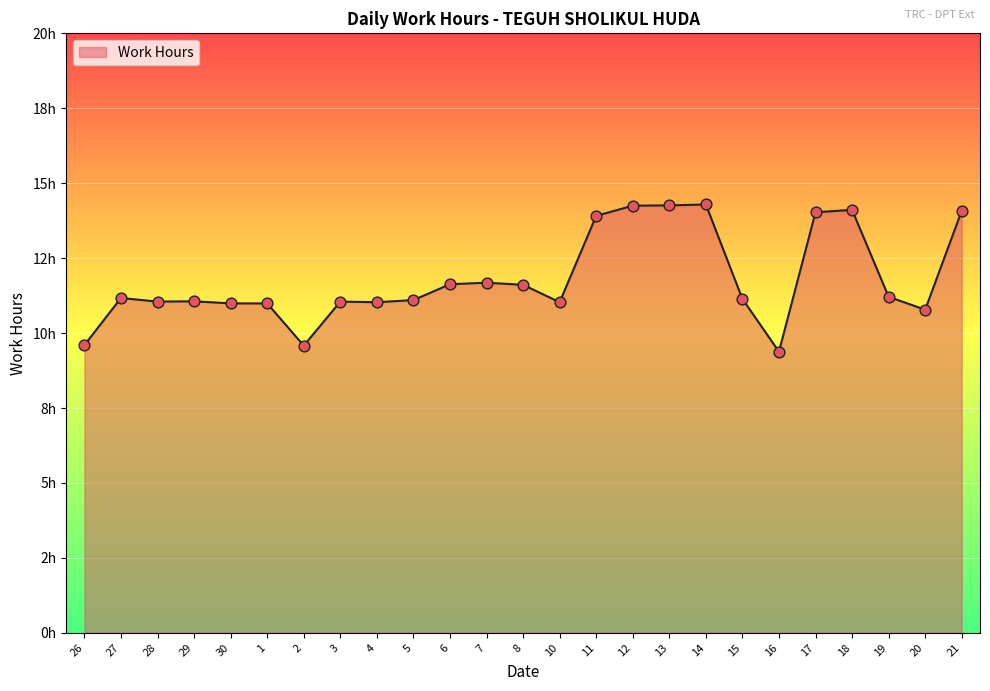

Between 21 and 14, which is larger?

14